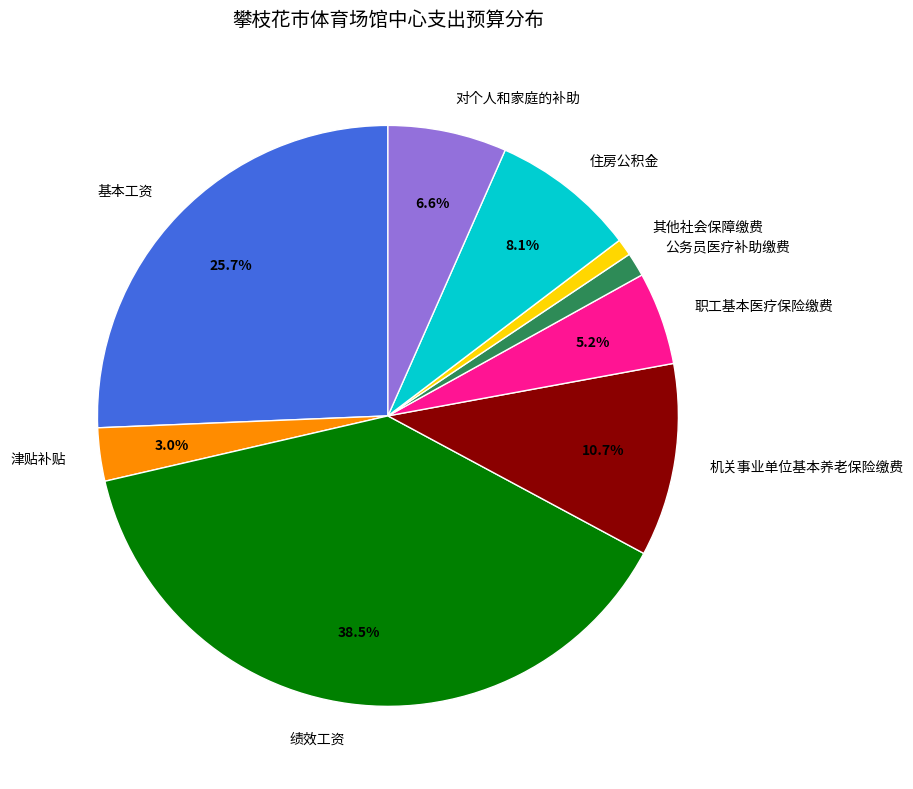

Between 公务员医疗补助缴费 and 机关事业单位基本养老保险缴费, which is larger?

机关事业单位基本养老保险缴费